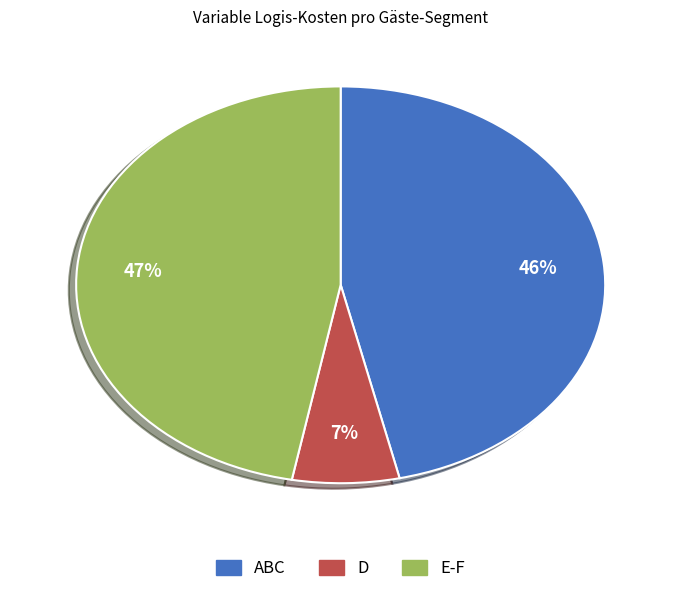

Does any single category account for the majority?

No